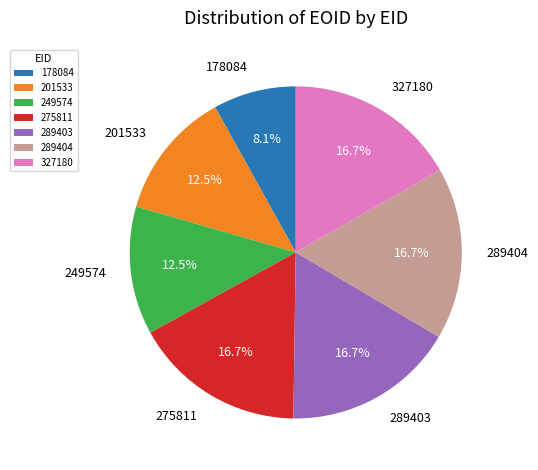

Approximately how many times larger is the value at 289403 compared to 249574?

1.3